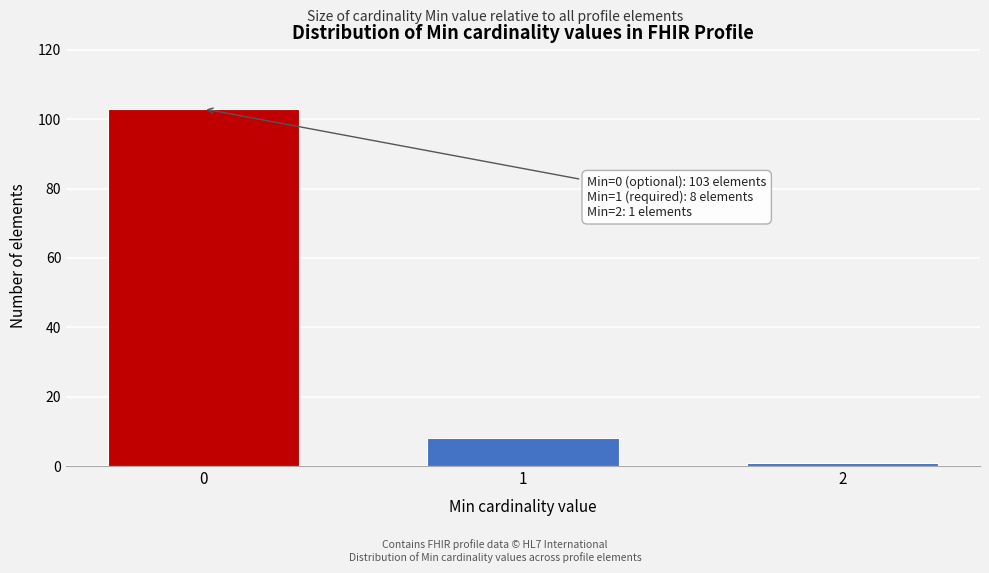

Reading right to left, transcribe all the data shown in this chart.

1	8	103